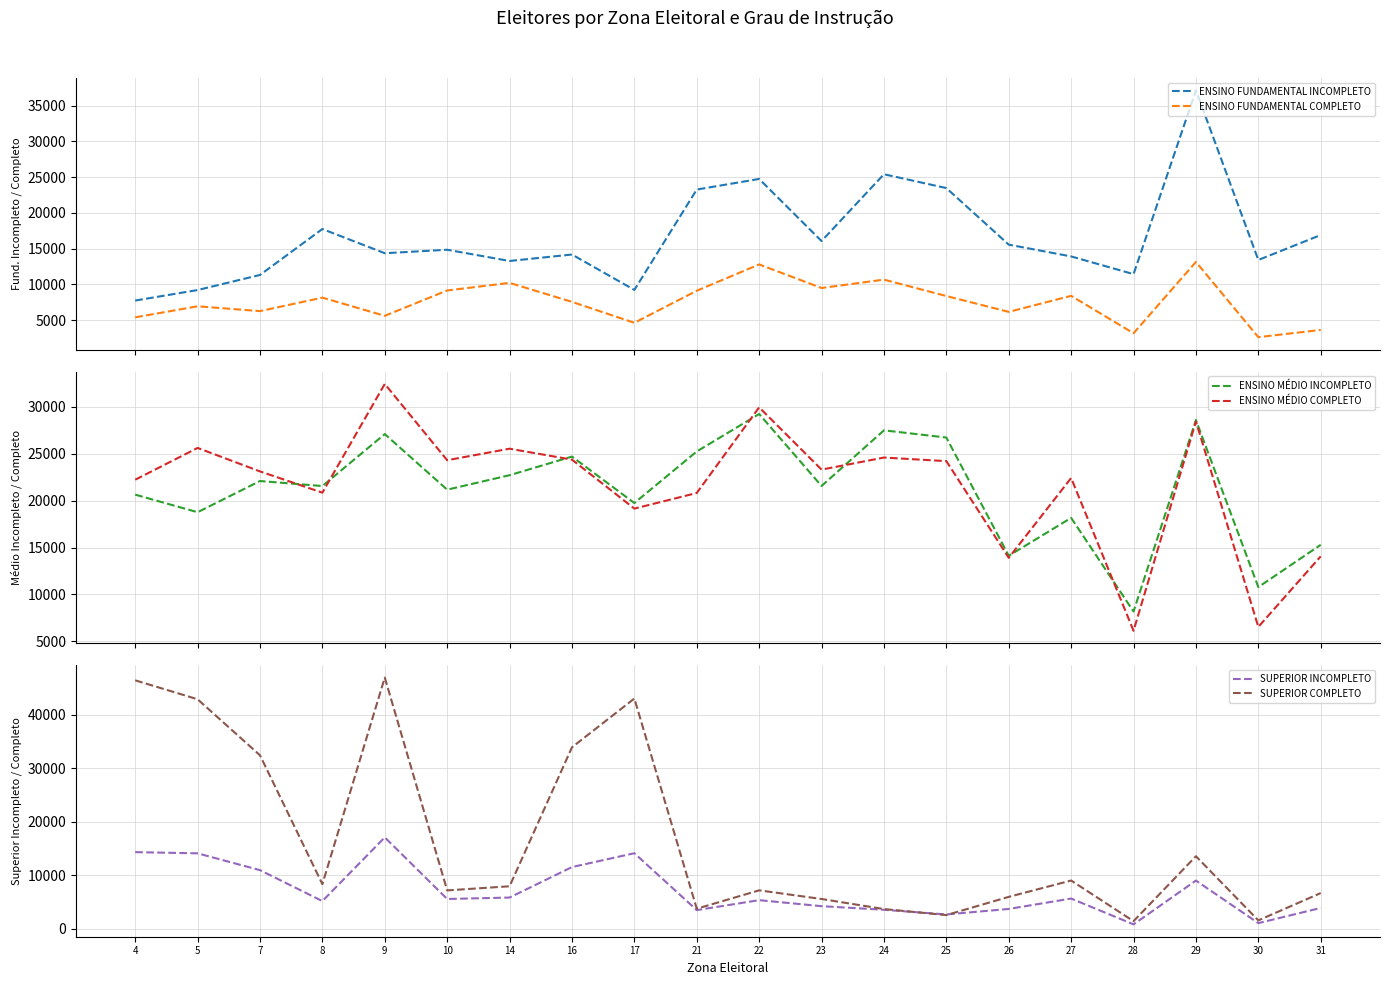

Which series ends up on top after the final intersection of ENSINO MÉDIO COMPLETO and SUPERIOR COMPLETO?

ENSINO MÉDIO COMPLETO